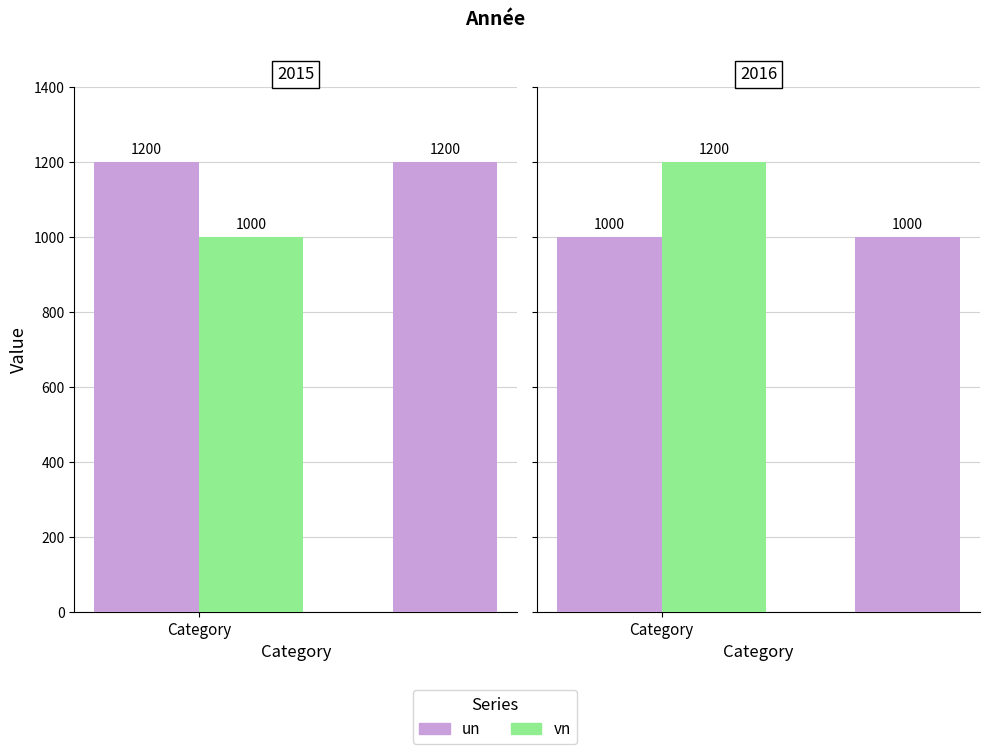

What are all the series names shown in the legend?

un, vn